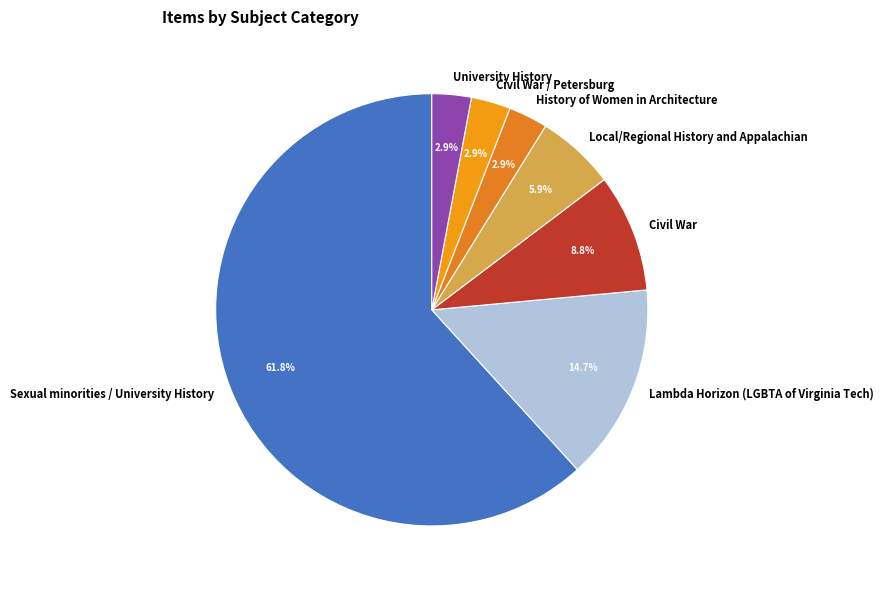

What percentage is the Sexual minorities / University History slice, to the nearest percent?

62%